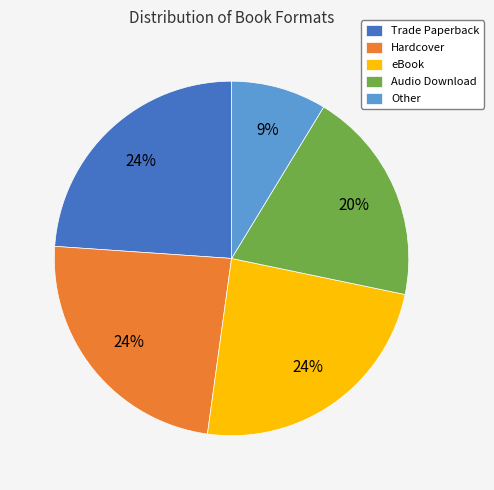

To the nearest percent, what is the difference between the Audio Download and Hardcover slice percentages?

4%